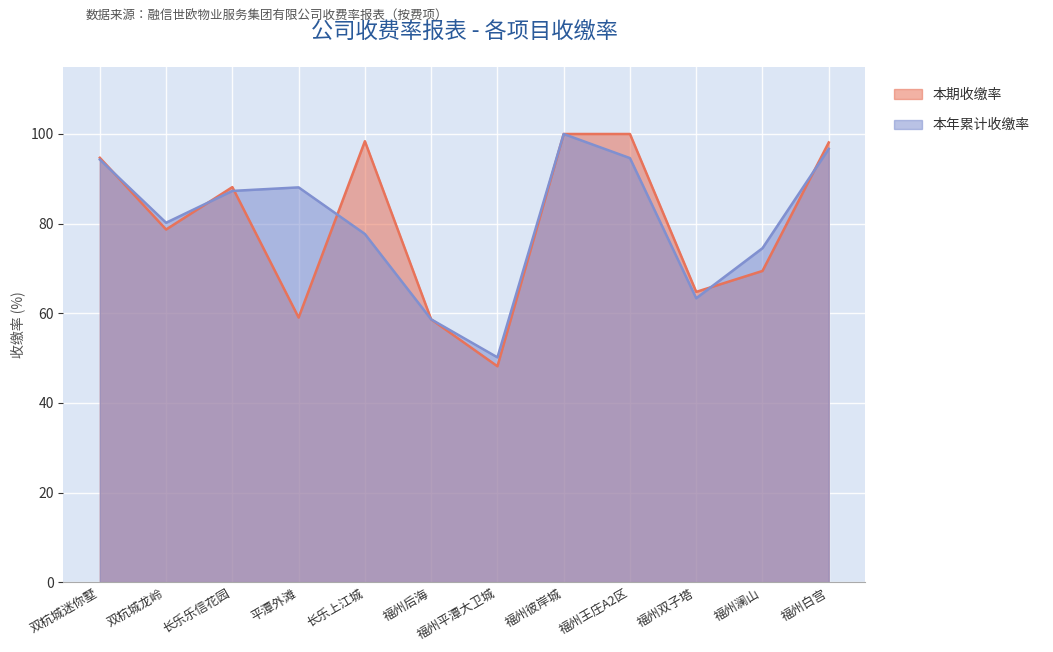

Rank the series at 福州后海 from lowest to highest value.

本期收缴率, 本年累计收缴率